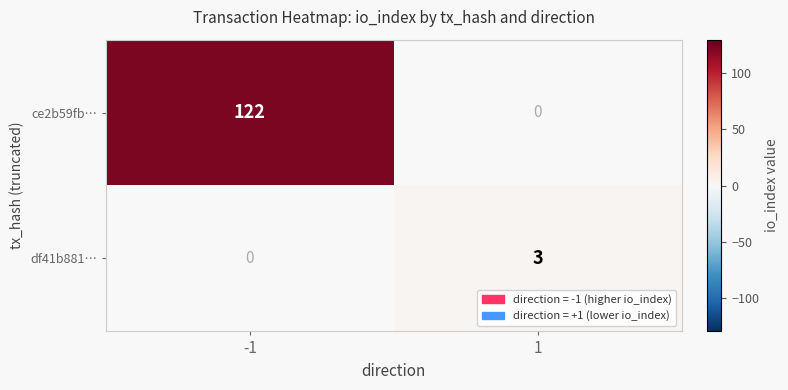

At -1, list the series in order from smallest to largest.

df41b881…, ce2b59fb…